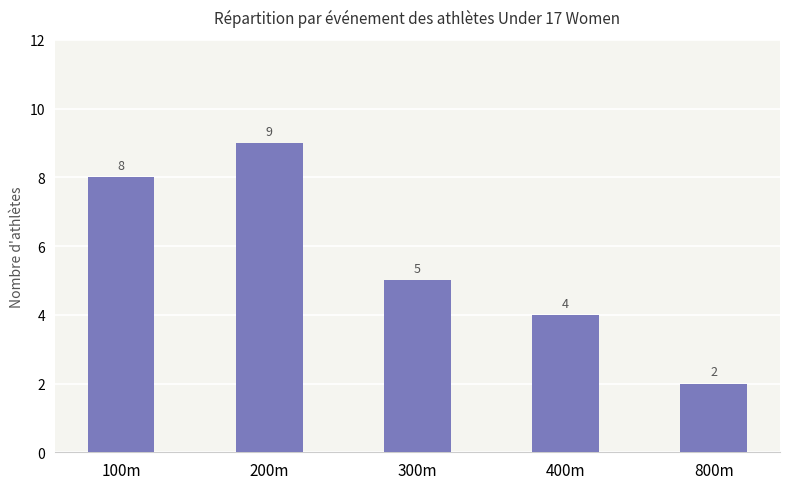

How many bars are there in total?

5